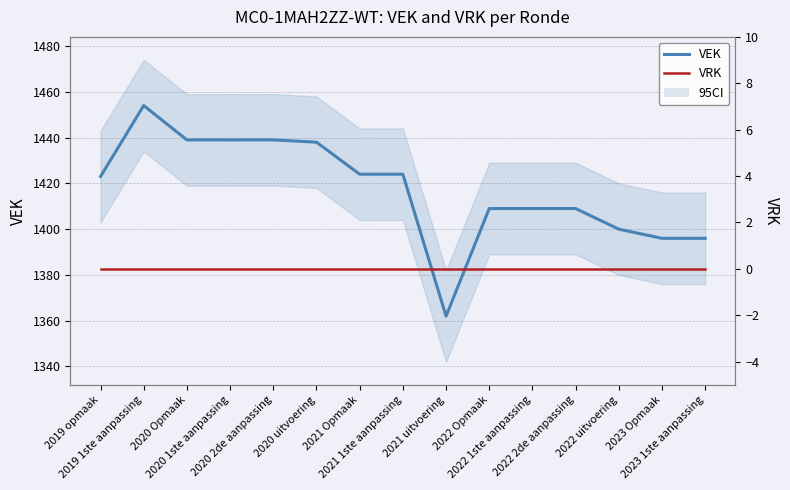

Where is VEK nearest to the value 1408?

2022 Opmaak